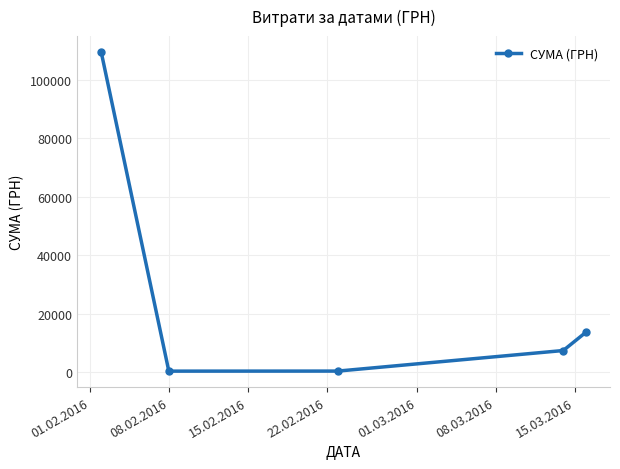

True or false: there are more than 2 points higher than both neighbors.

False